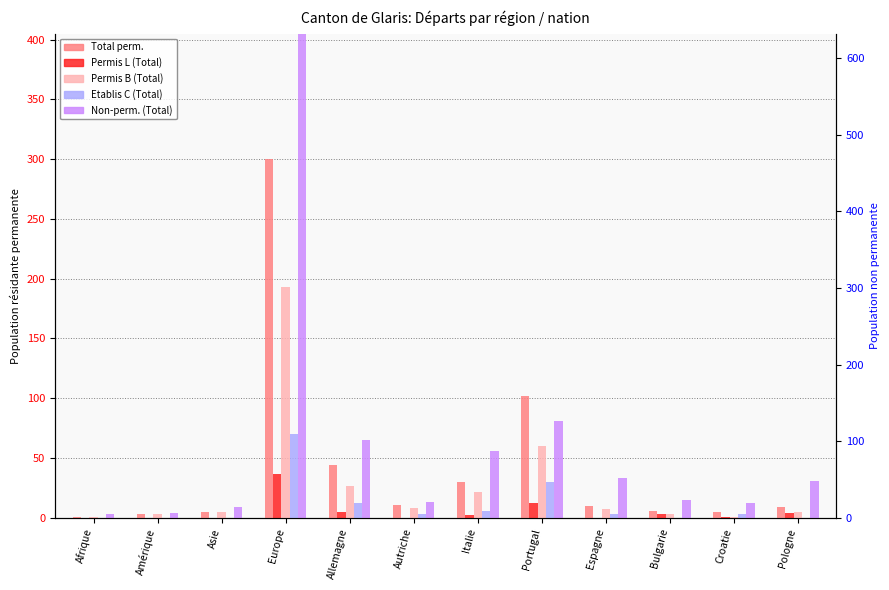

The Non-perm. (Total) series shows 31 at Pologne. True or false?

True